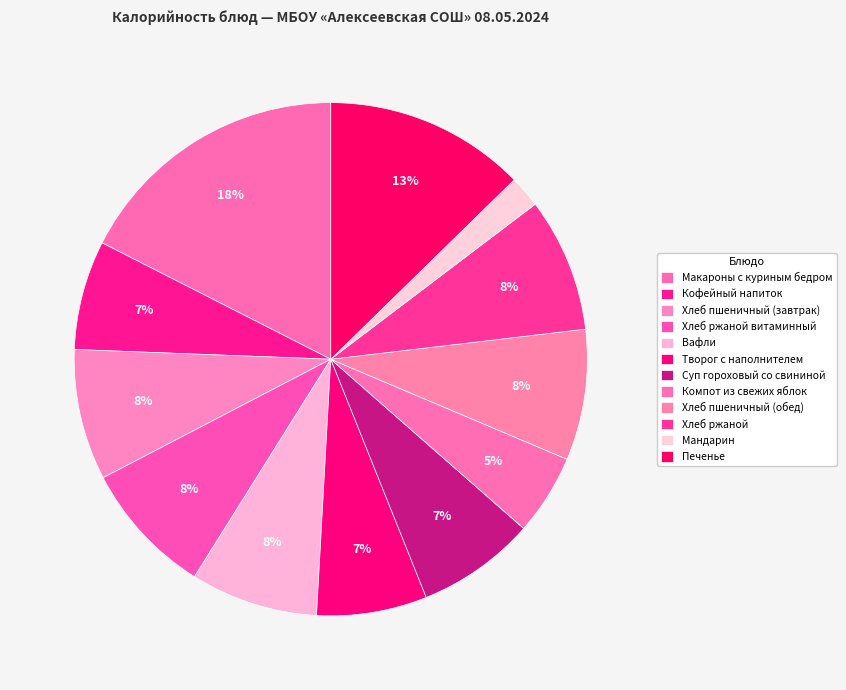

Which has a higher value, Компот из свежих яблок or Печенье?

Печенье